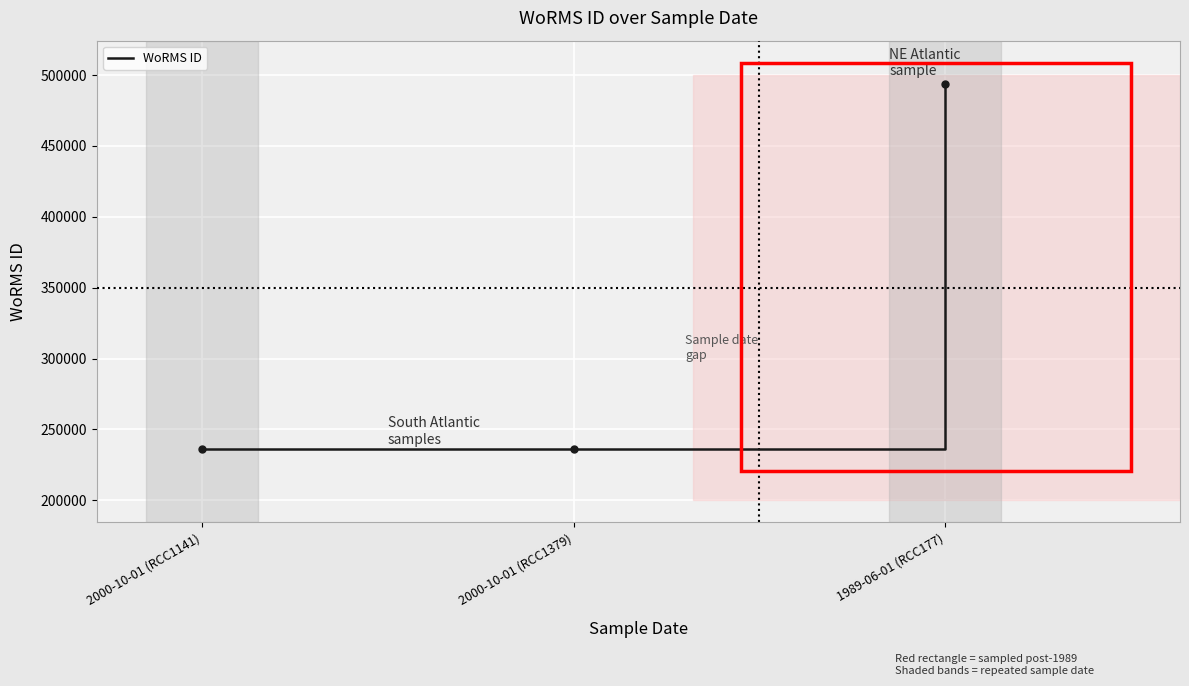

What is the sum of all values?

965706